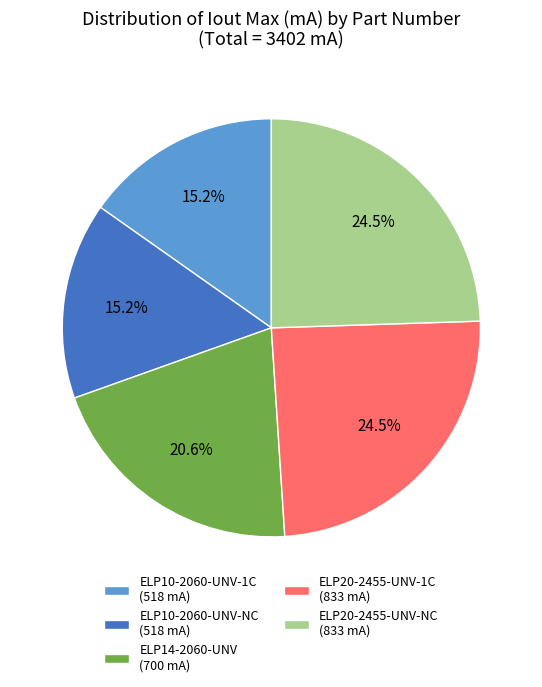

To the nearest percent, what is the combined percentage of ELP20-2455-UNV-NC and ELP10-2060-UNV-1C?

40%